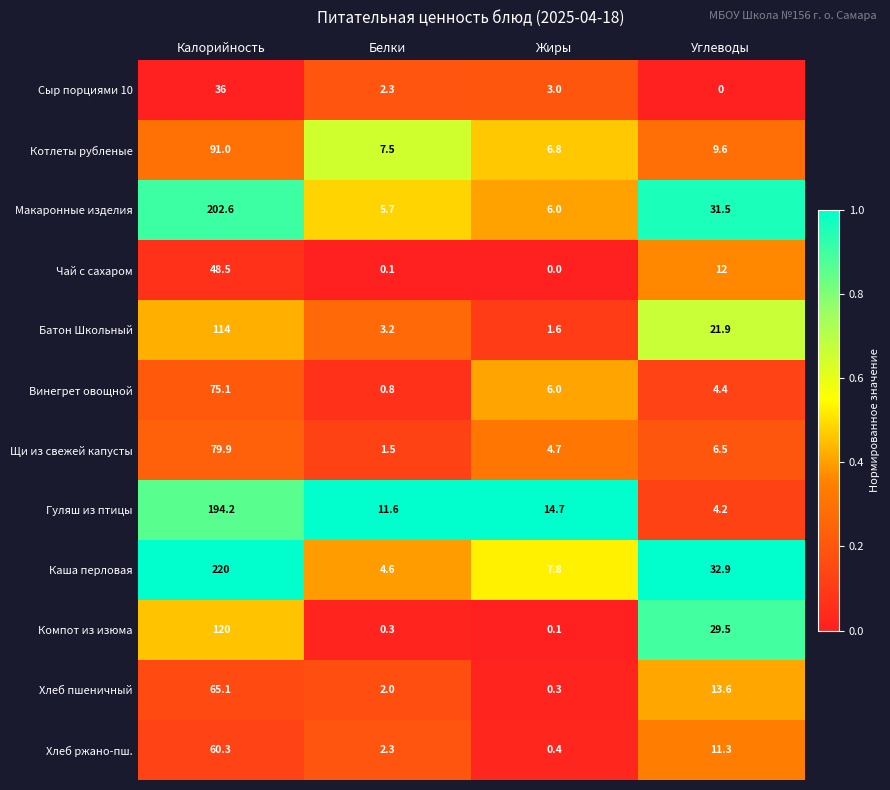

Is it true that Хлеб ржано-пш. equals 3.6 at Белки?

False